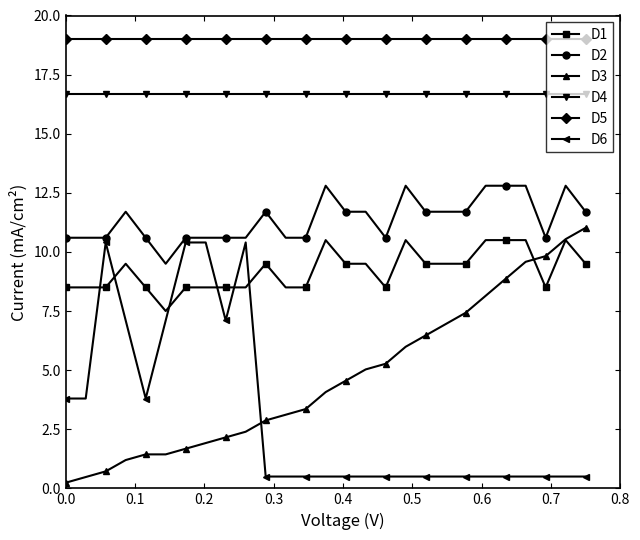

What is the greatest value displayed?

19.0